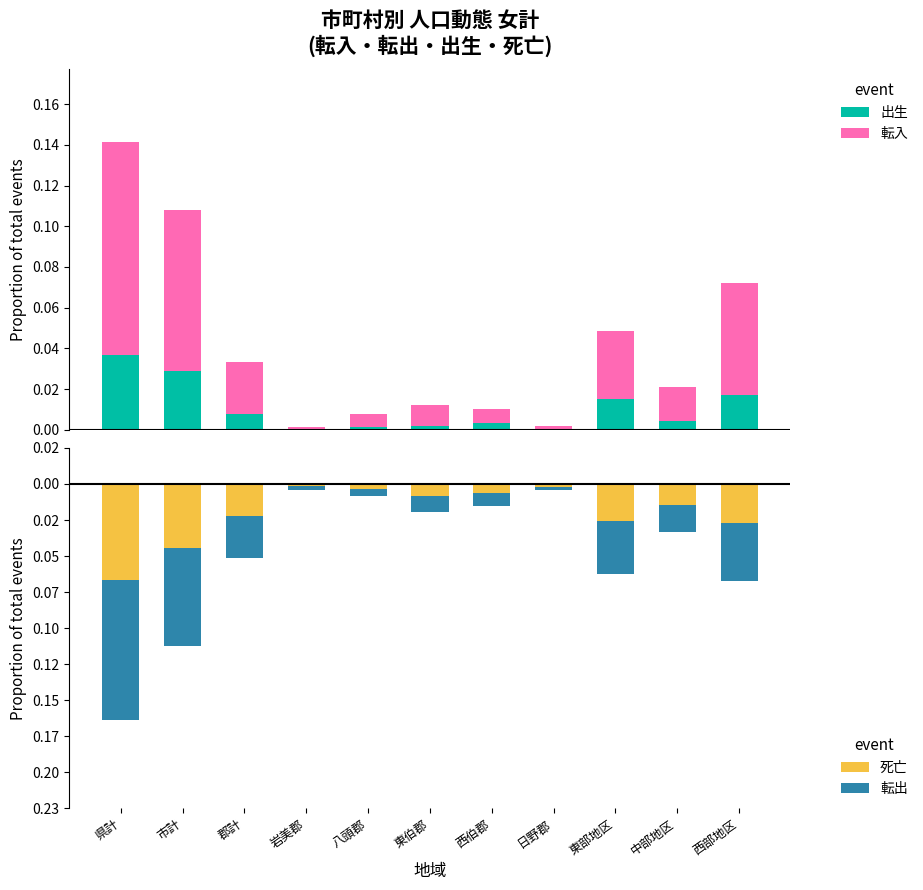

List the labels in order of 出生 value, largest first.

県計, 市計, 西部地区, 東部地区, 郡計, 中部地区, 西伯郡, 東伯郡, 八頭郡, 岩美郡, 日野郡